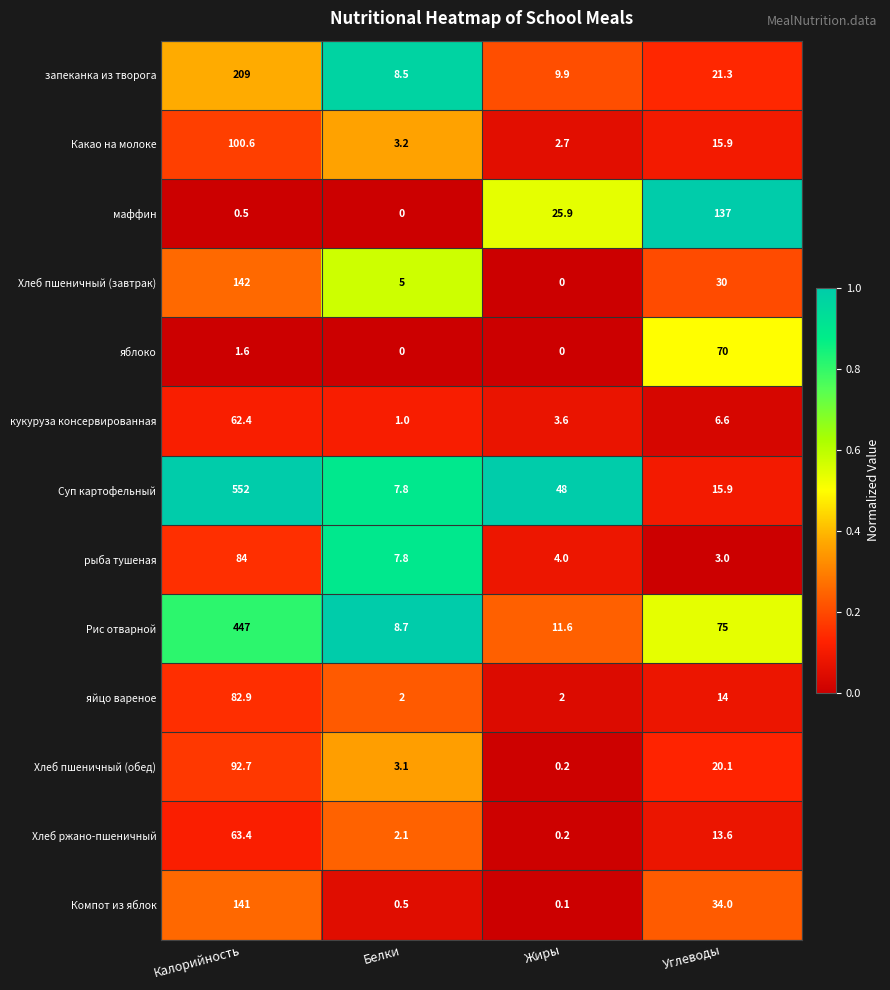

How many series are shown in this chart?

13